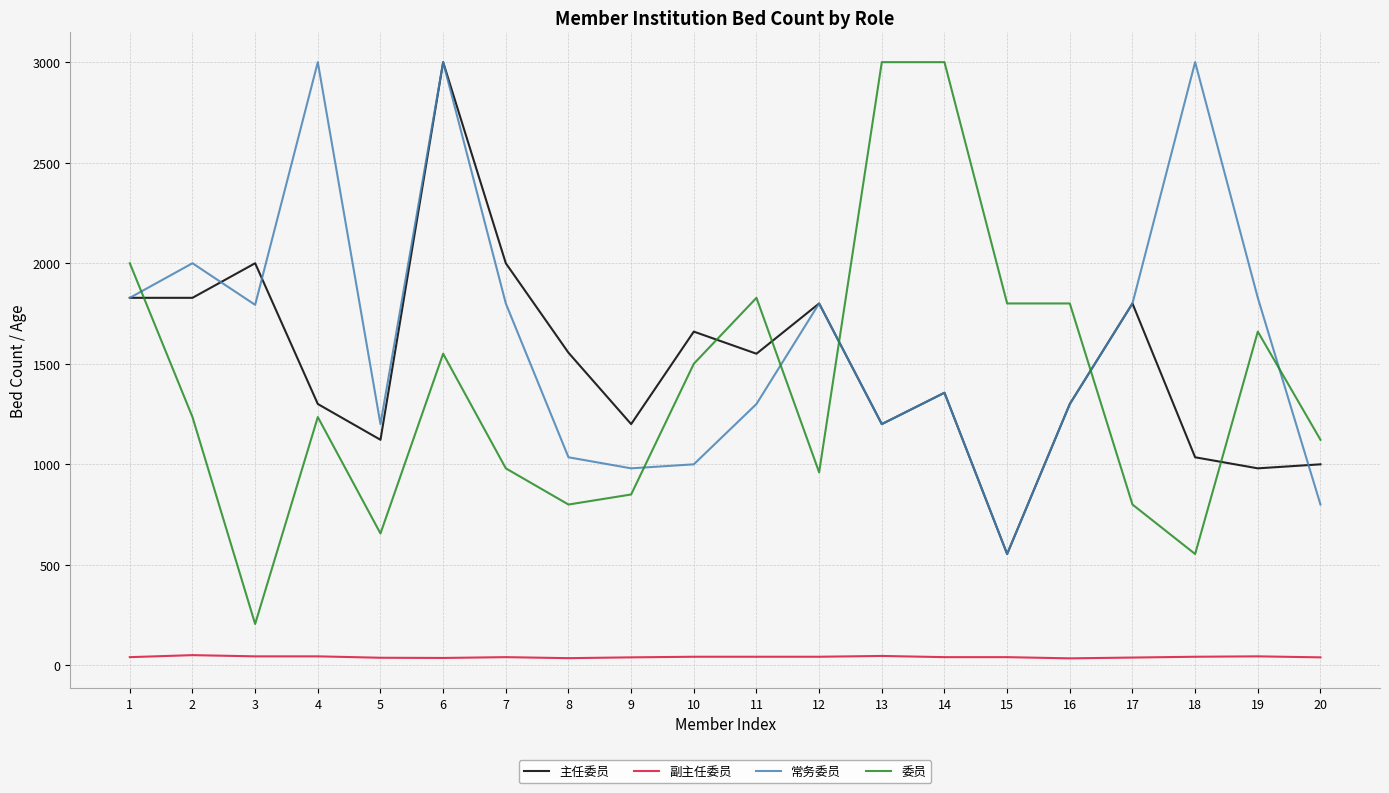

True or false: 委员 and 主任委员 cross at least once.

True